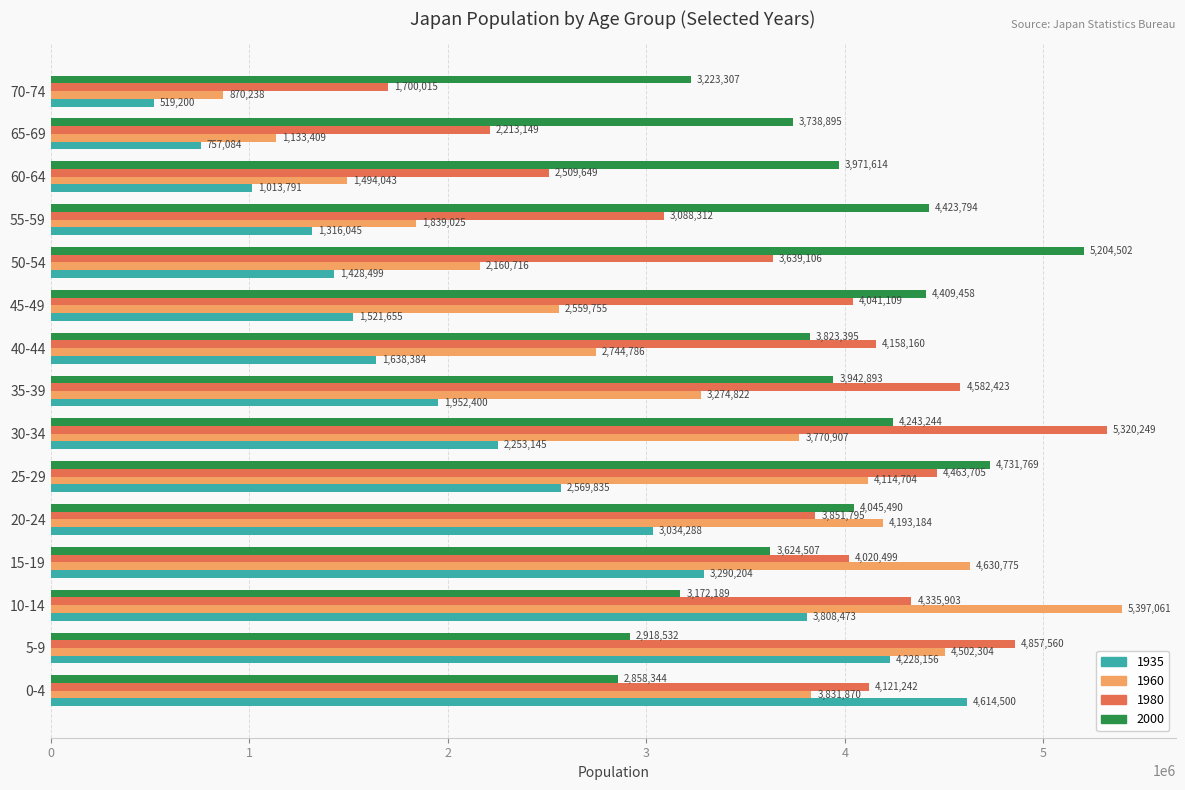

How many values in the 1960 series are below 3274822?

7